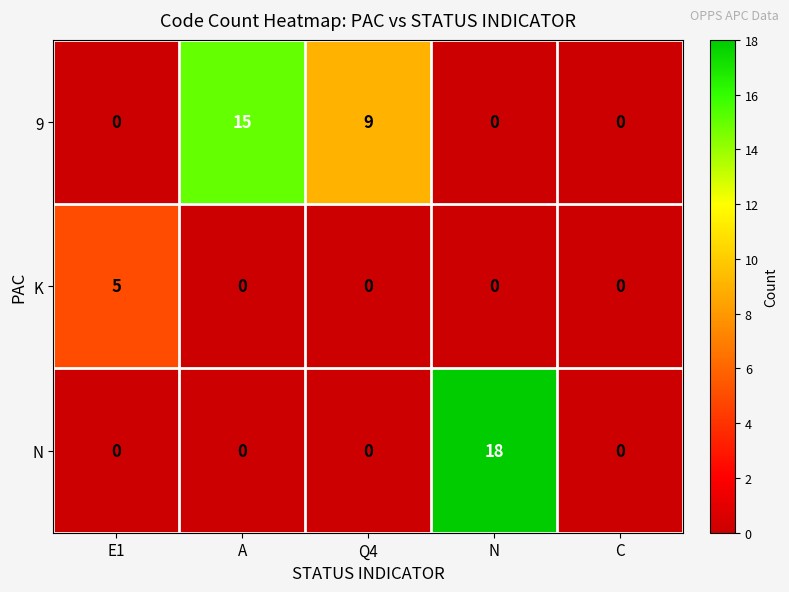

What is the maximum value shown in the chart?

18